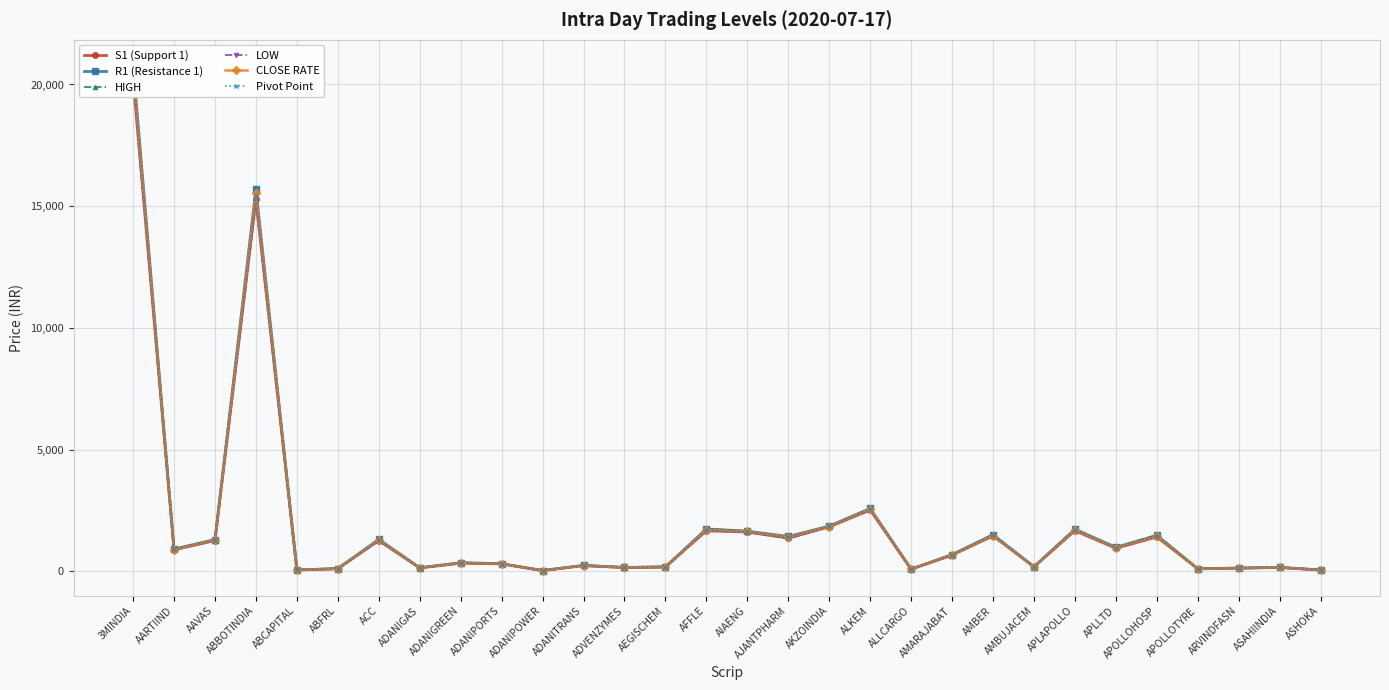

What is the value of the S1 (Support 1) point at the 16th from the left?

1617.9